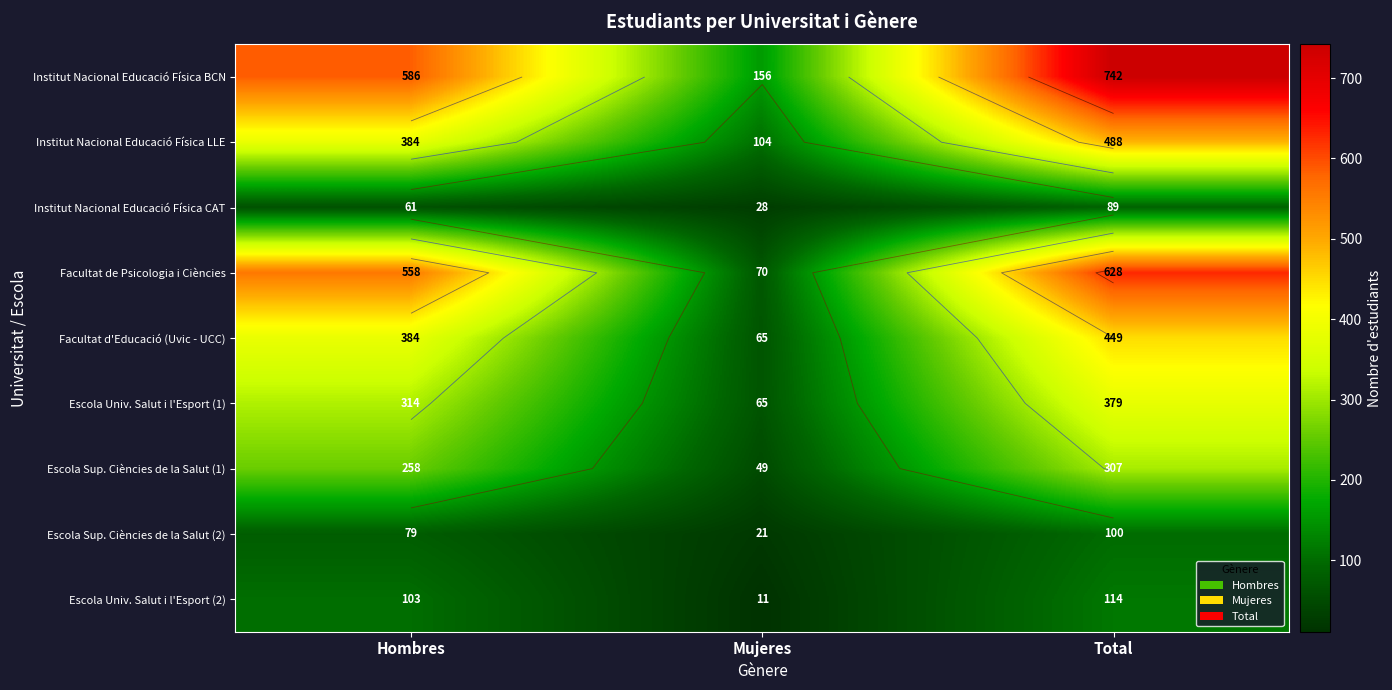

Rank the series at Total from lowest to highest value.

Institut Nacional Educació Física CAT, Escola Sup. Ciències de la Salut (2), Escola Univ. Salut i l'Esport (2), Escola Sup. Ciències de la Salut (1), Escola Univ. Salut i l'Esport (1), Facultat d'Educació (Uvic - UCC), Institut Nacional Educació Física LLE, Facultat de Psicologia i Ciències, Institut Nacional Educació Física BCN